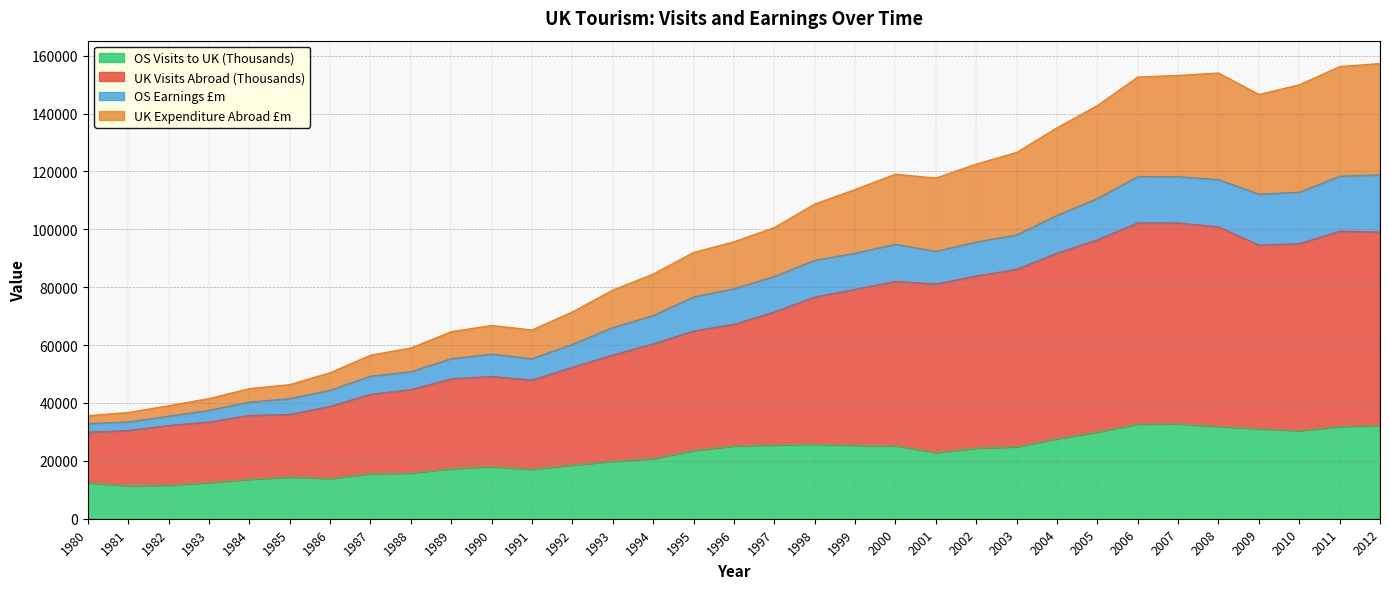

Rank the categories by OS Visits to UK (Thousands) value from lowest to highest.

1981, 1982, 1980, 1983, 1984, 1986, 1985, 1987, 1988, 1991, 1989, 1990, 1992, 1993, 1994, 2001, 1995, 2002, 2003, 1996, 2000, 1999, 1997, 1998, 2004, 2005, 2010, 2009, 2011, 2008, 2012, 2006, 2007